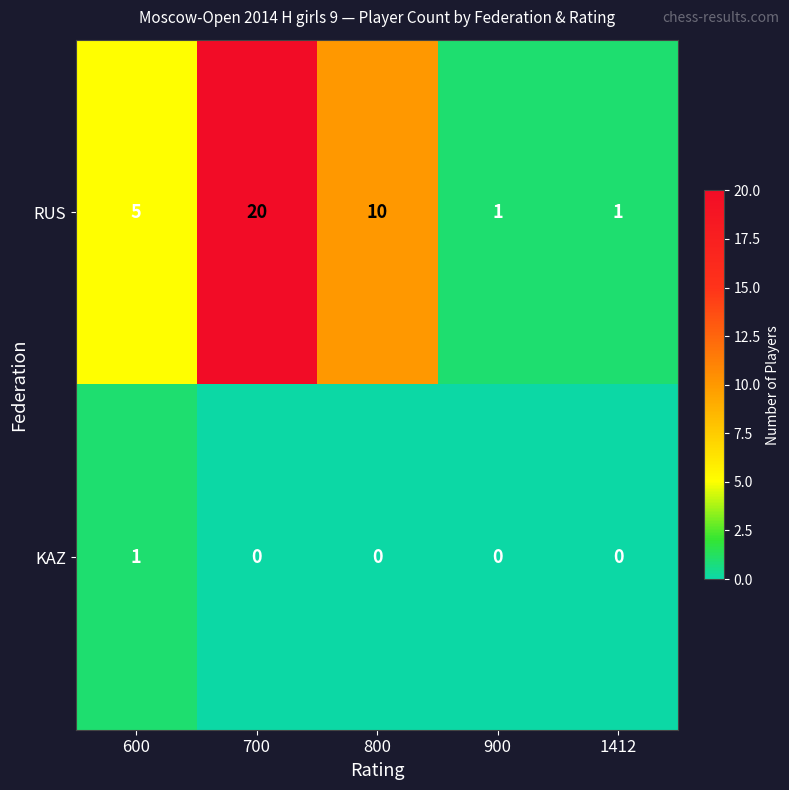

Which series has the widest spread of values?

RUS